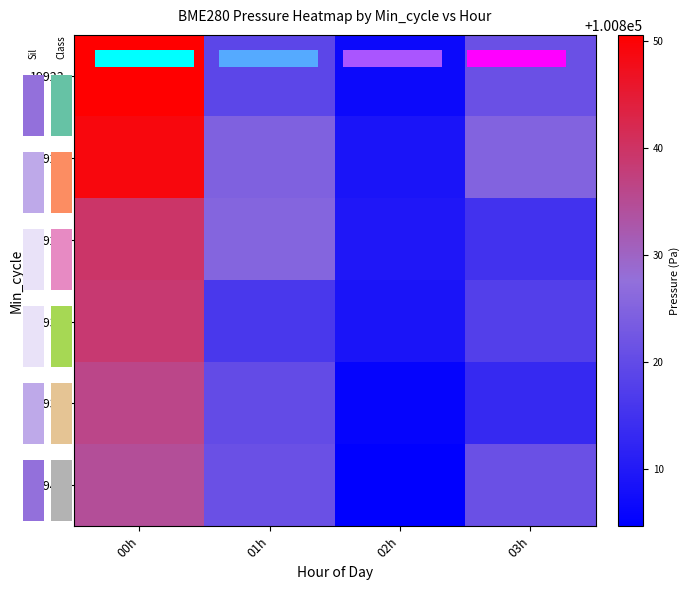

What is the total value across all series at 01h?

604926.8